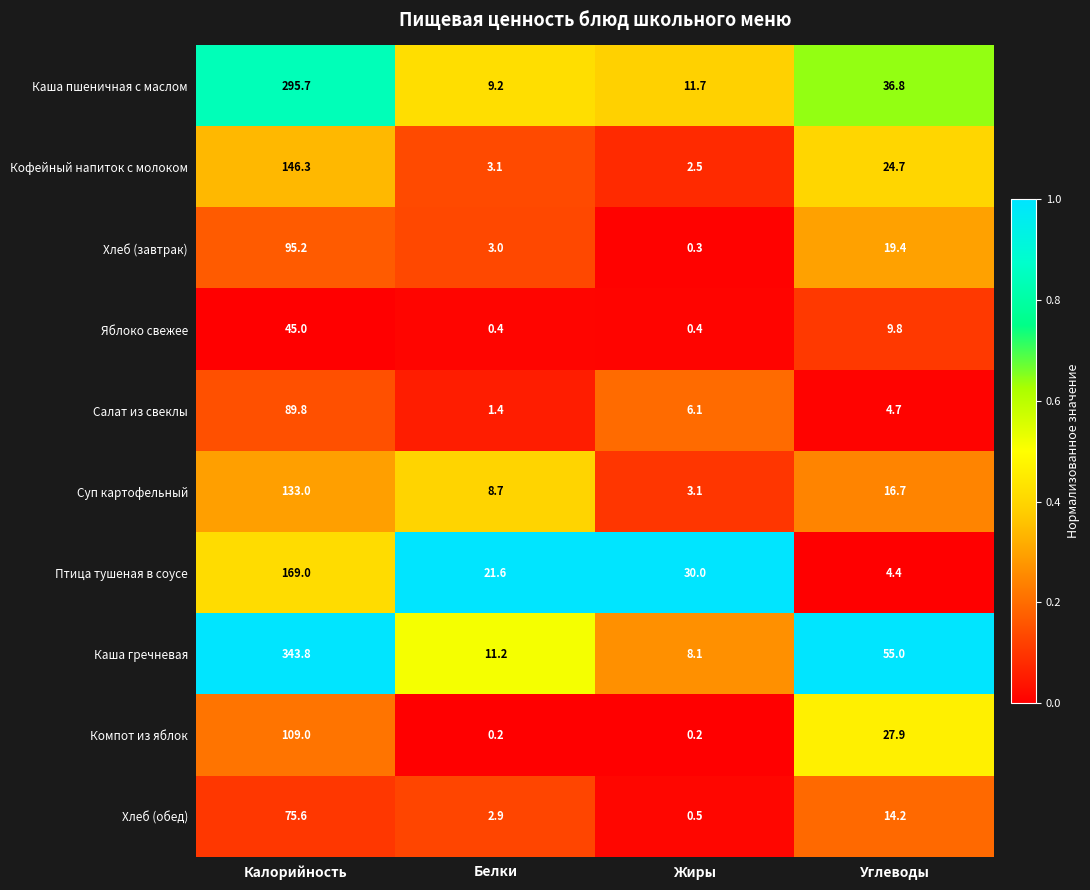

At which label does Яблоко свежее reach its peak?

Калорийность